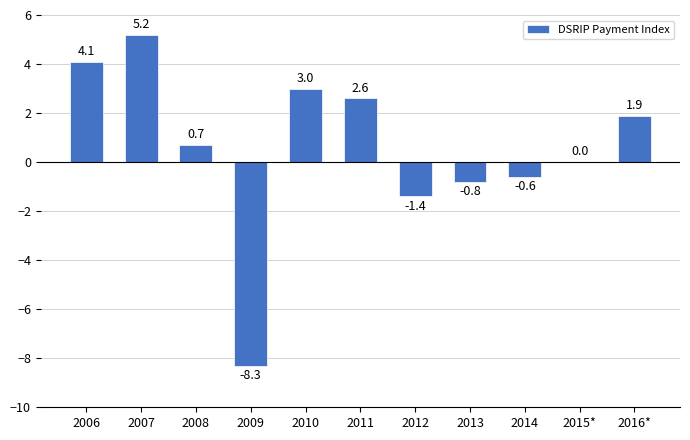

Are the bars horizontal?

No